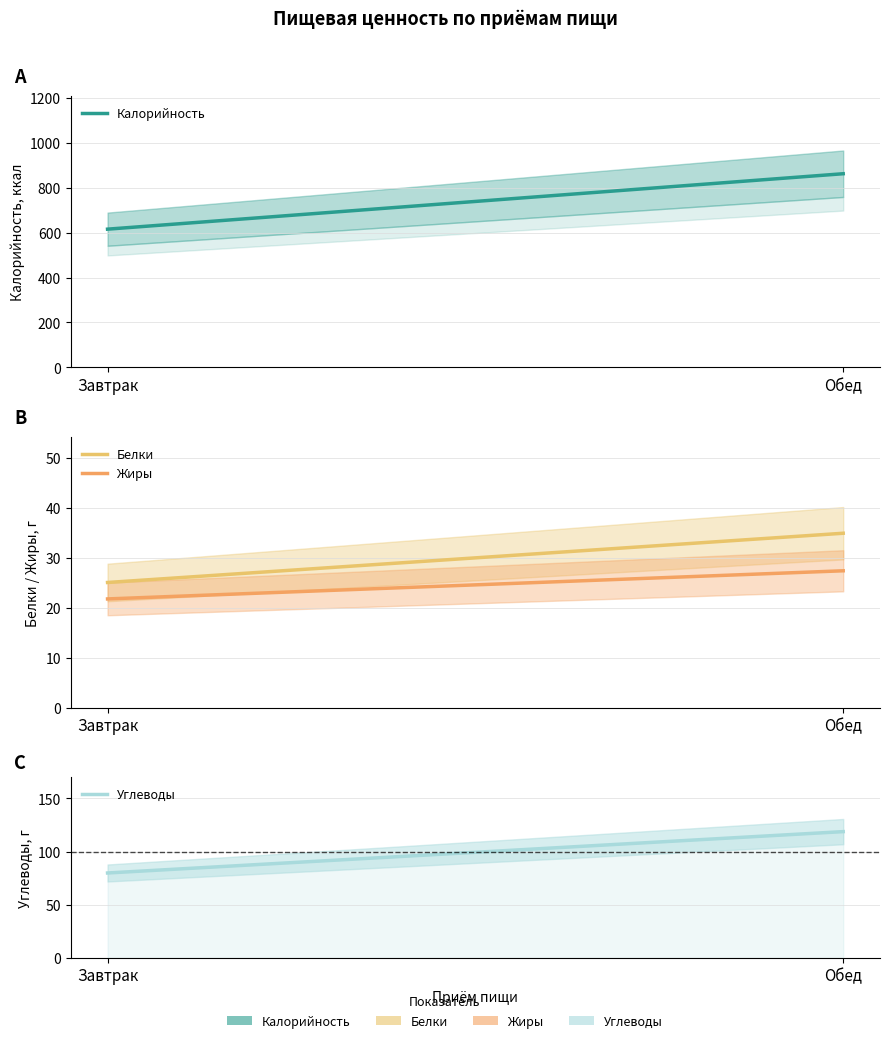

Is this an area chart (filled region under the line)?

No